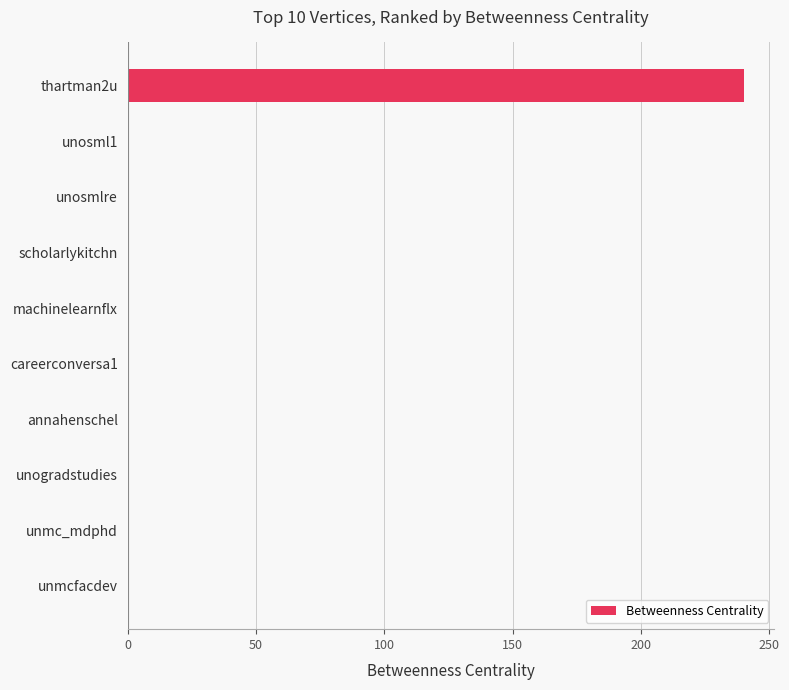

True or false: the data shows 0 at unosmlre.

True